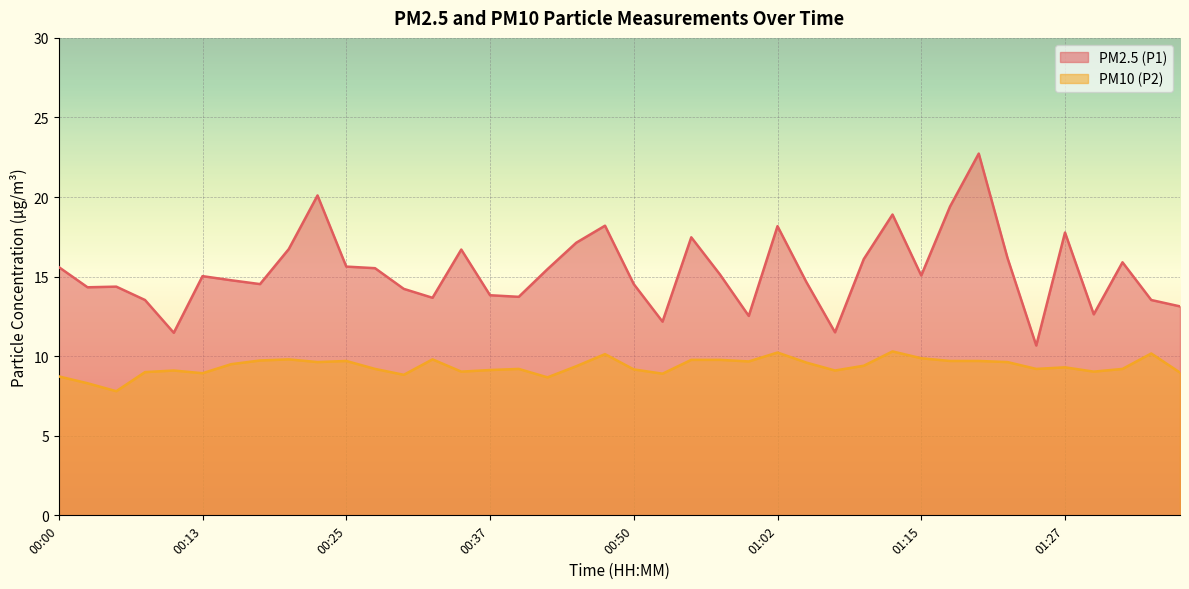

How many lines are shown in the chart?

2